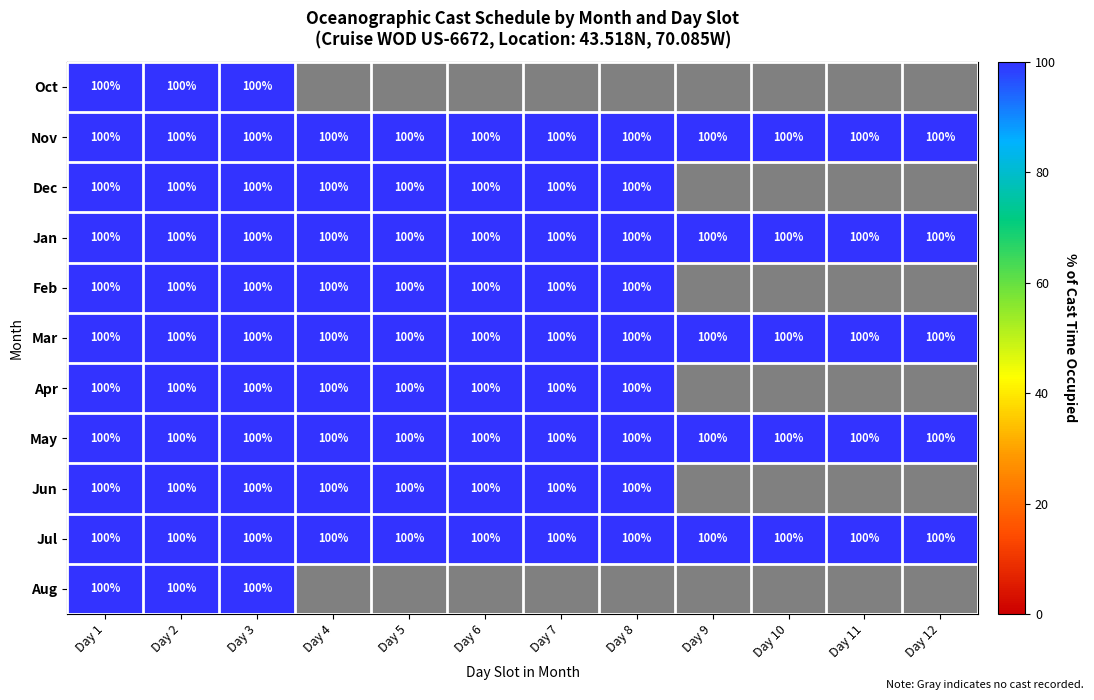

The May series shows 100 at Day 2. True or false?

True